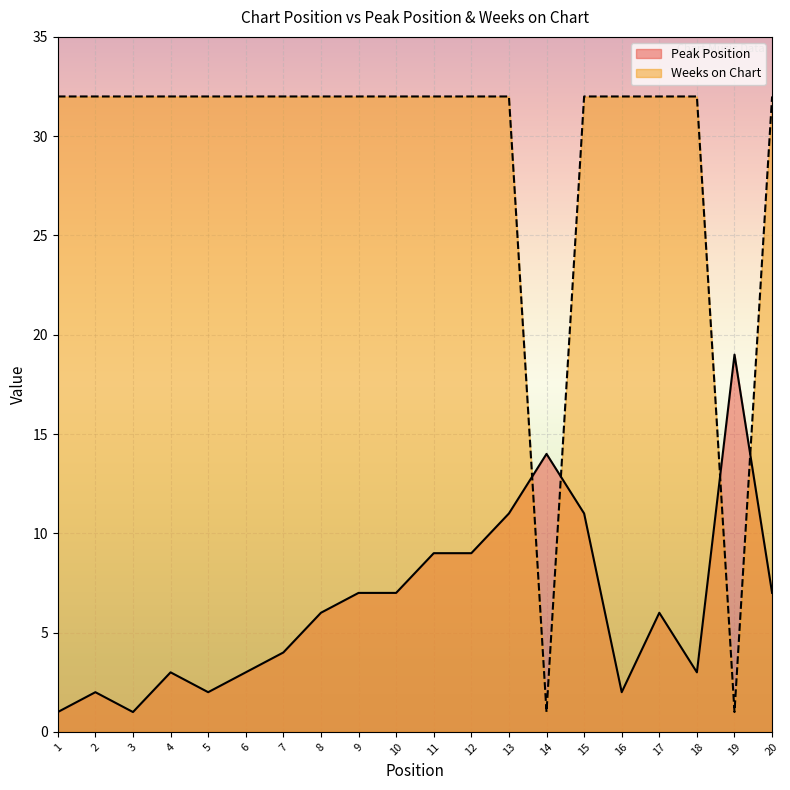

Does the chart display data point markers on the line(s)?

No